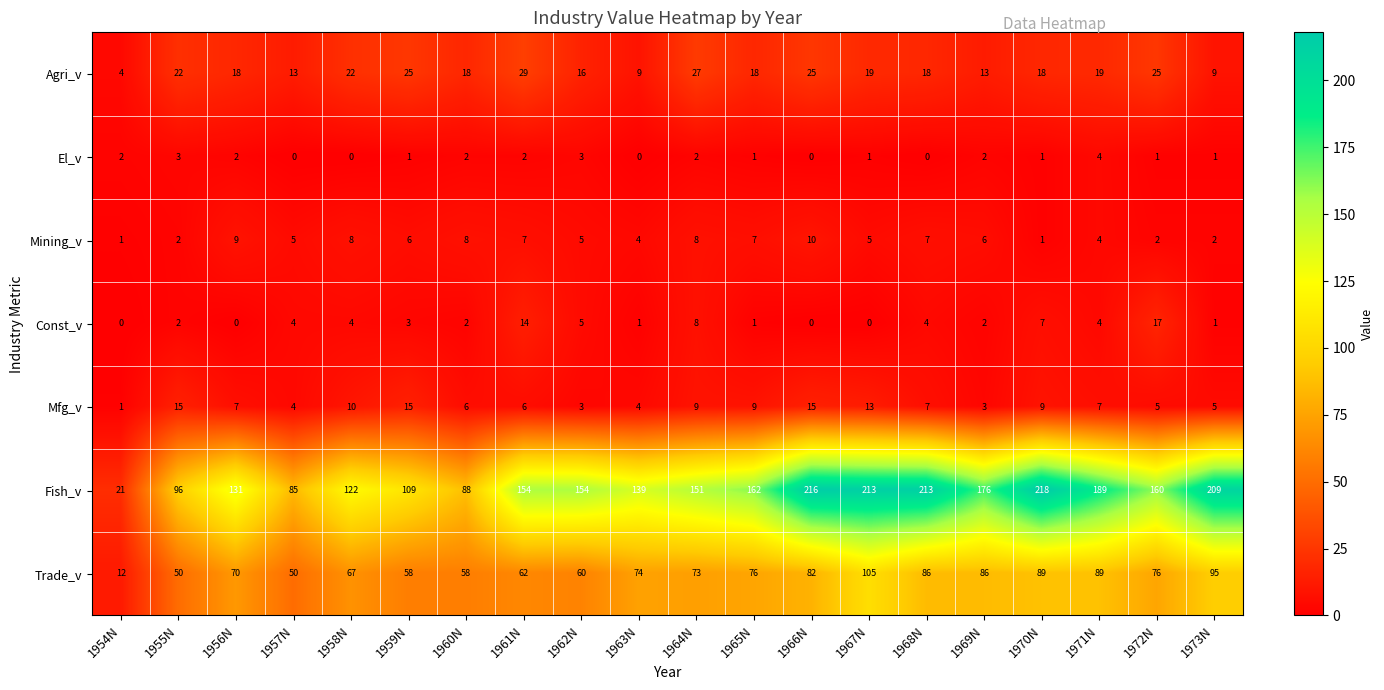

What is the difference between the second highest and second lowest values in the Mfg_v series?

12